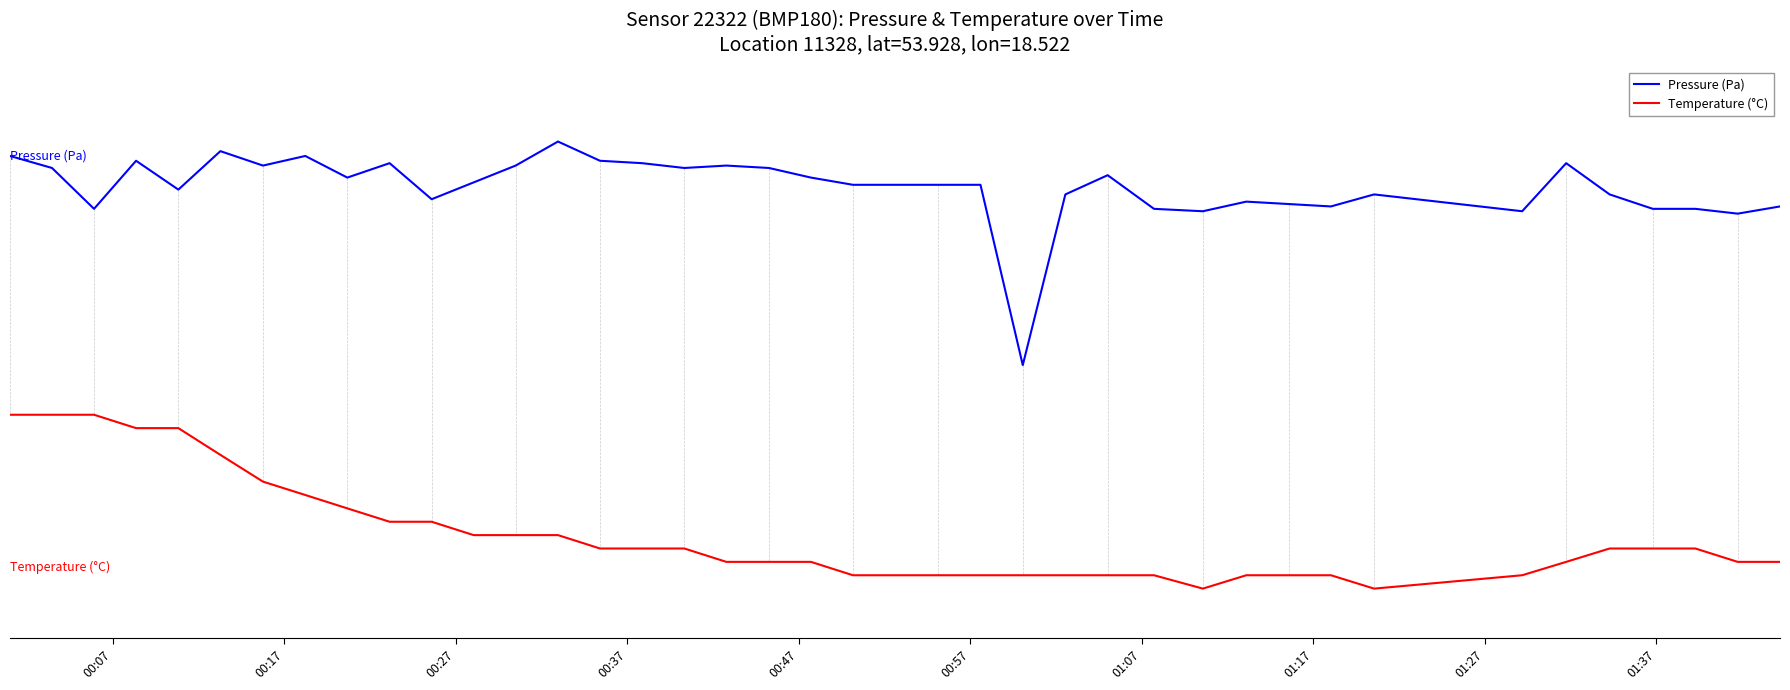

What is the average value of the Temperature (°C) series?

0.2